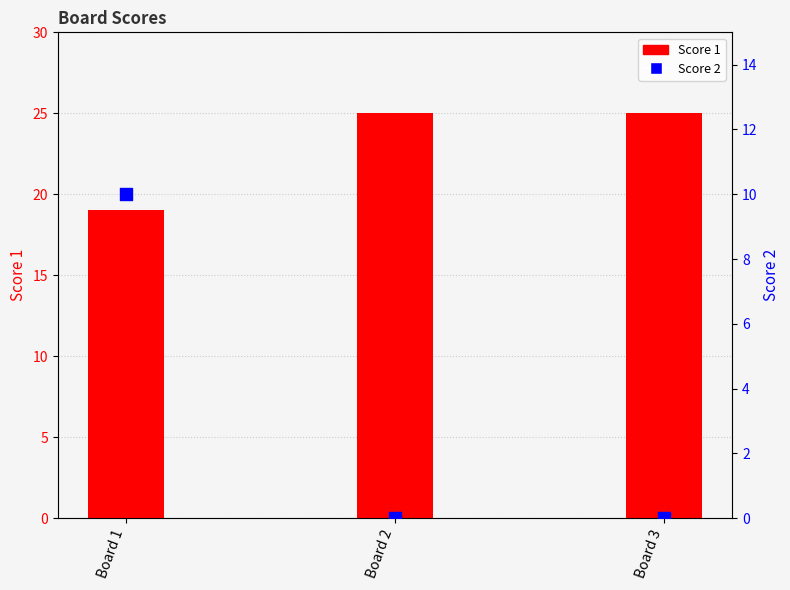

What is the total value across all series at Board 2?

25